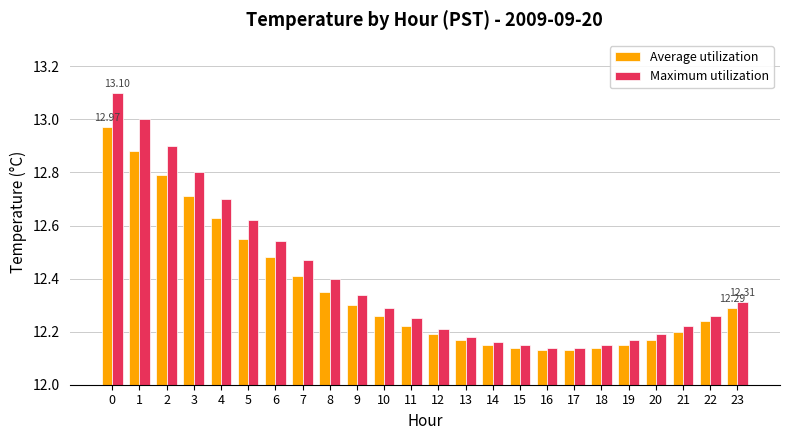

Rank the series by their maximum value, from highest to lowest.

Maximum utilization, Average utilization